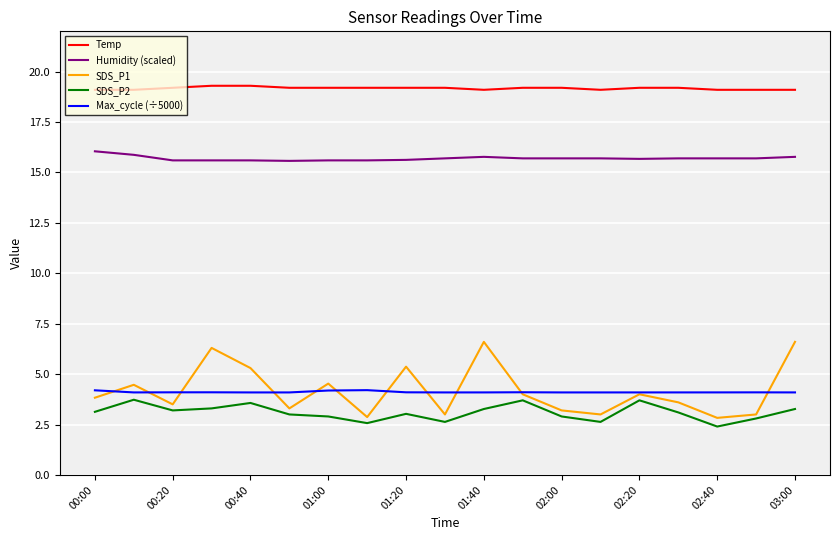

True or false: Humidity (scaled) and SDS_P1 cross at least once.

False